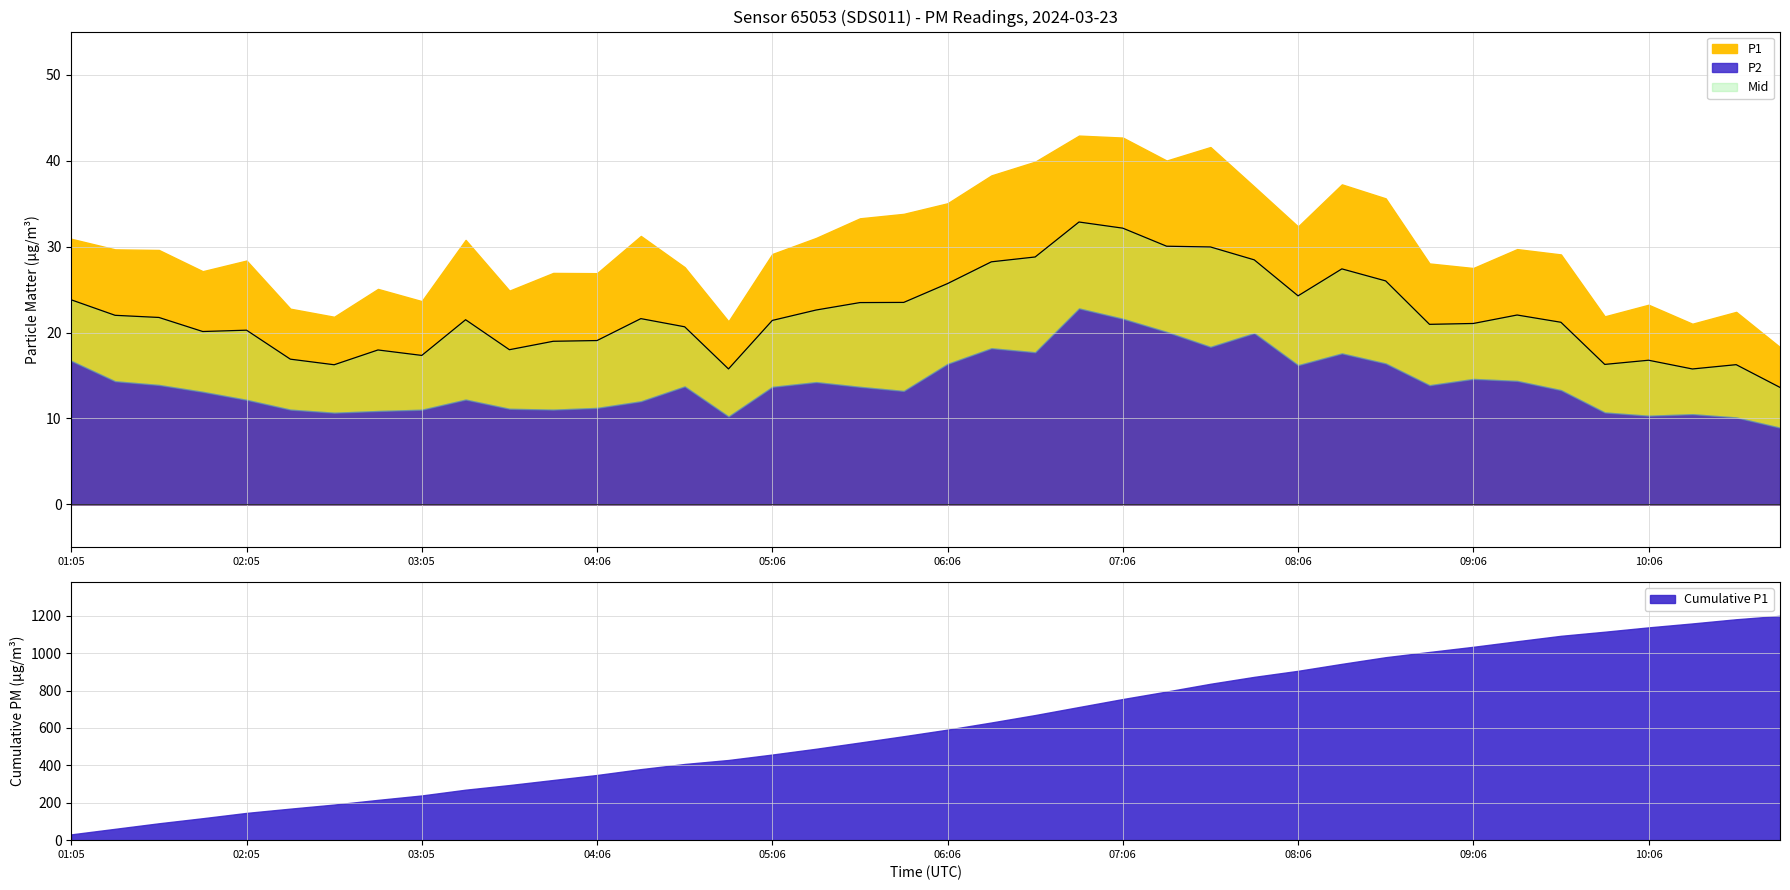

What is the difference between the values at 09:51 and 03:51?

2.7